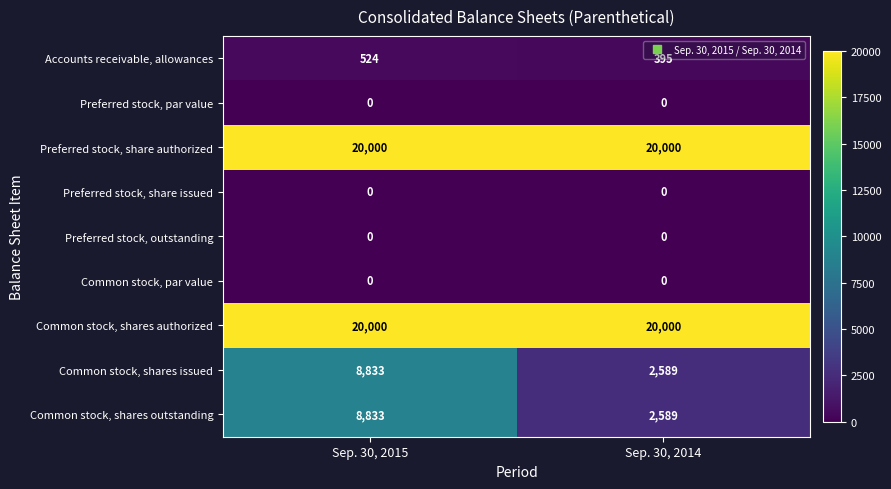

What is the total value across all series at Sep. 30, 2014?

45573